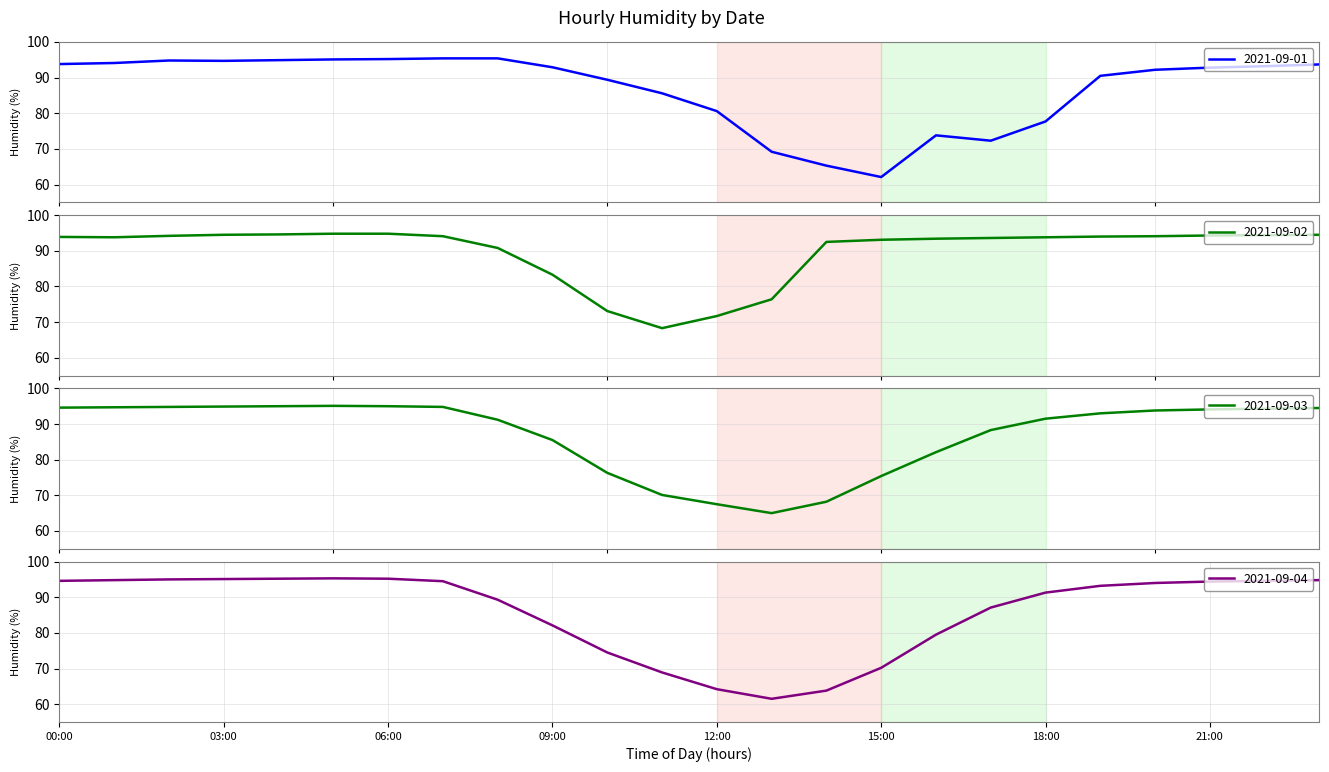

What is the label of the 9th point from the right?

15:00